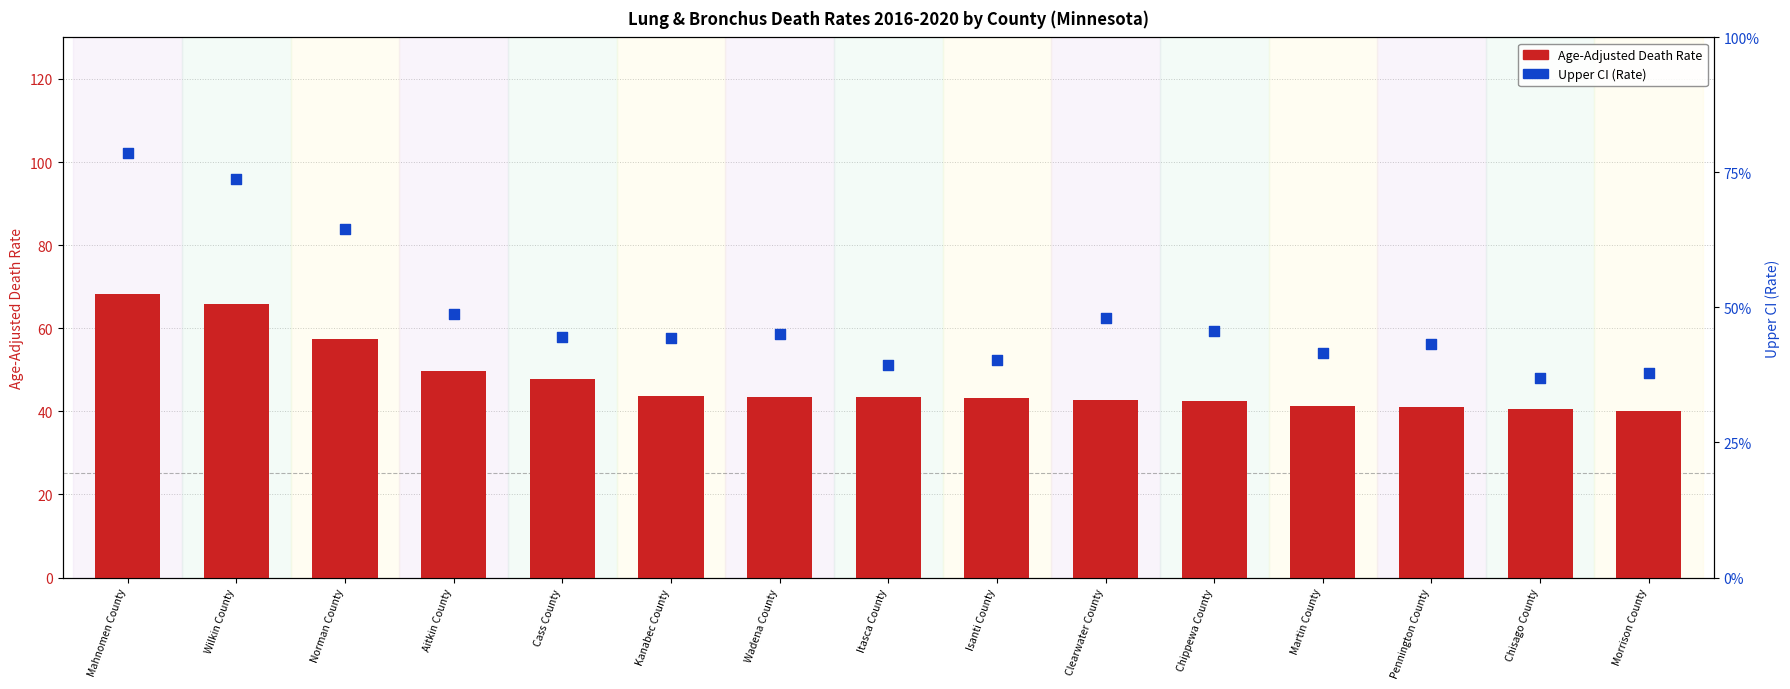

Which series contains the highest Y value?

Upper CI (Rate)